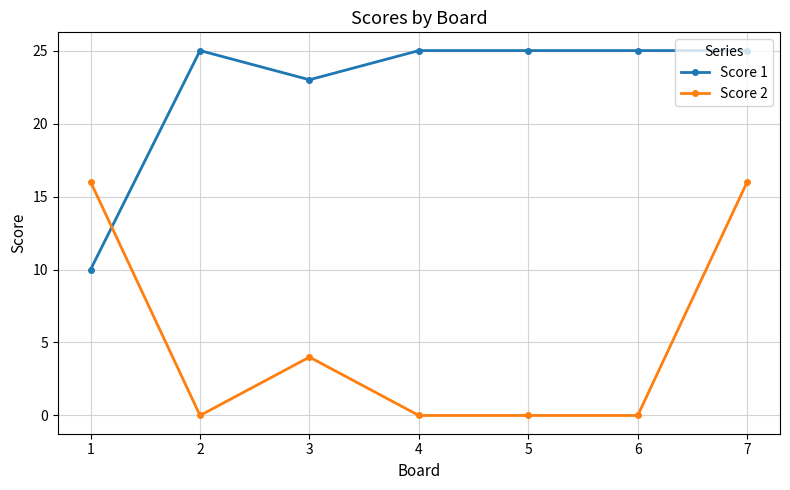

How many lines are shown in the chart?

2